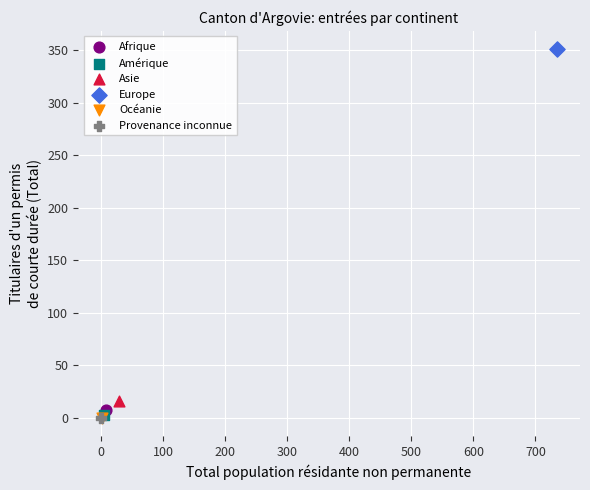

What are all the series names shown in the legend?

Afrique, Amérique, Asie, Europe, Océanie, Provenance inconnue